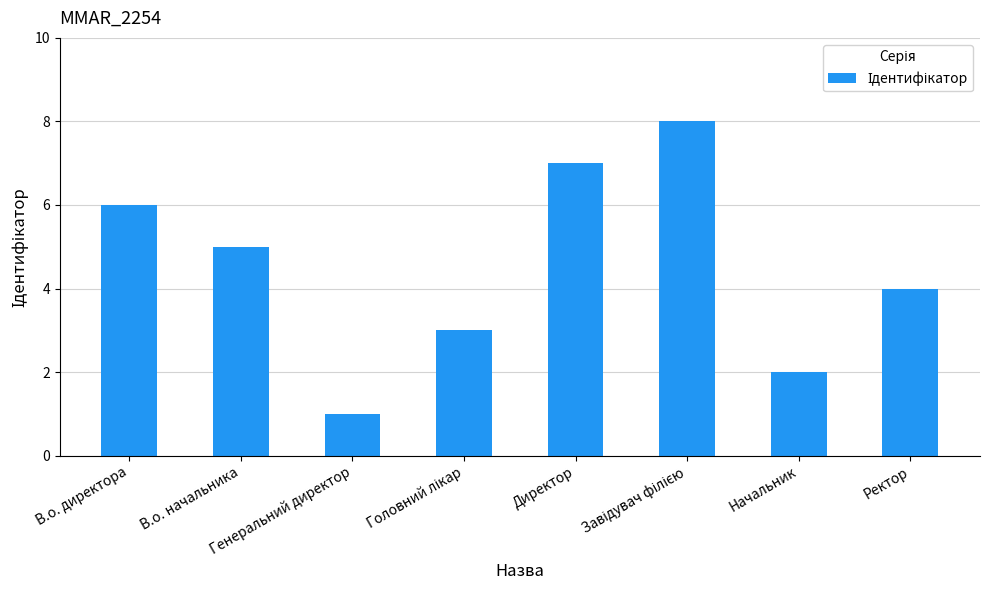

What is the smallest value displayed?

1